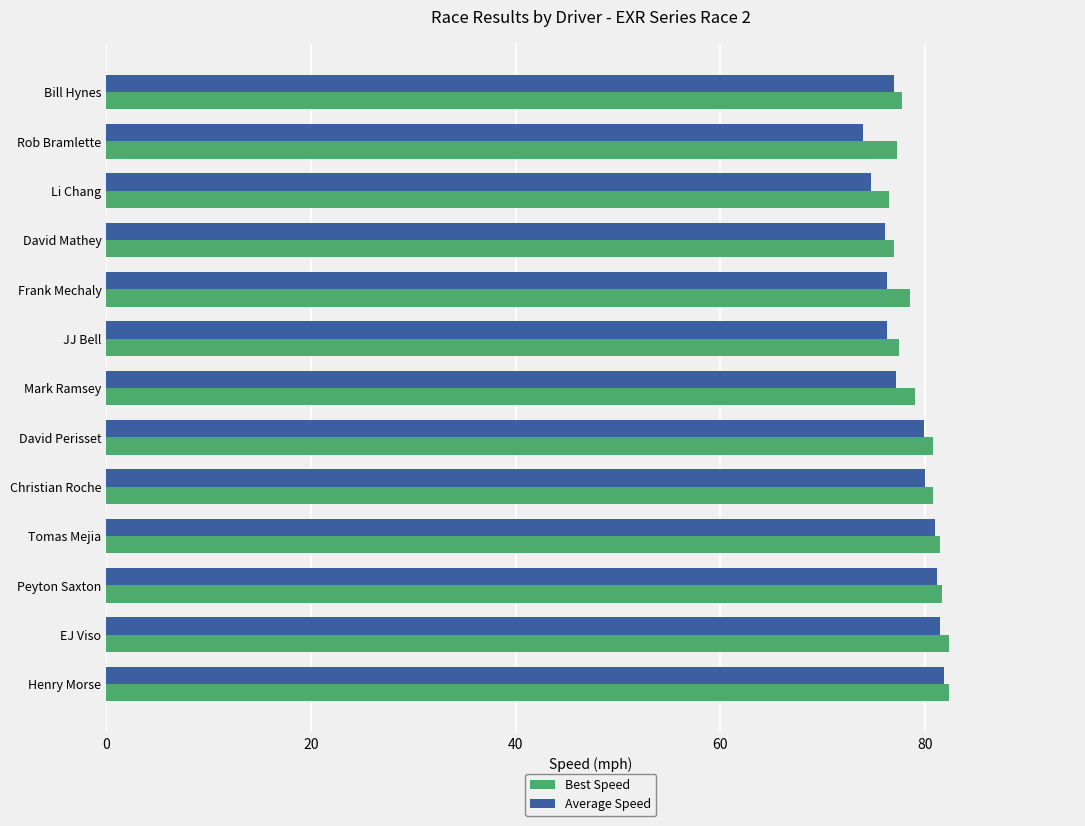

True or false: Best Speed has a value of 36.0 at Henry Morse.

False